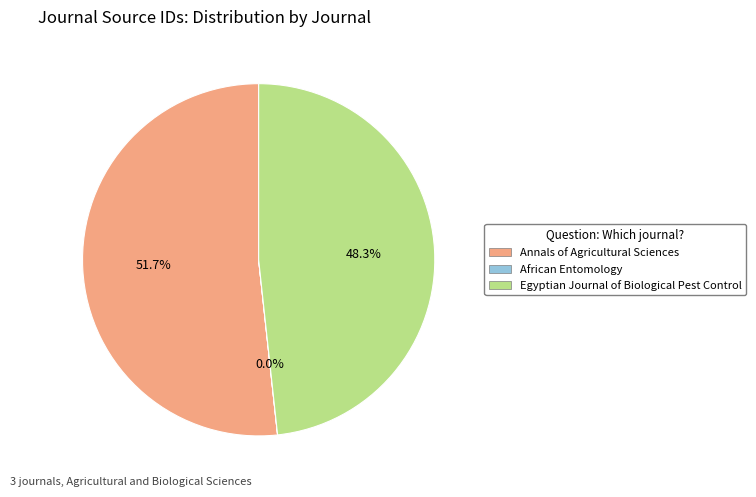

Which has a higher value, Egyptian Journal of Biological Pest Control or Annals of Agricultural Sciences?

Annals of Agricultural Sciences